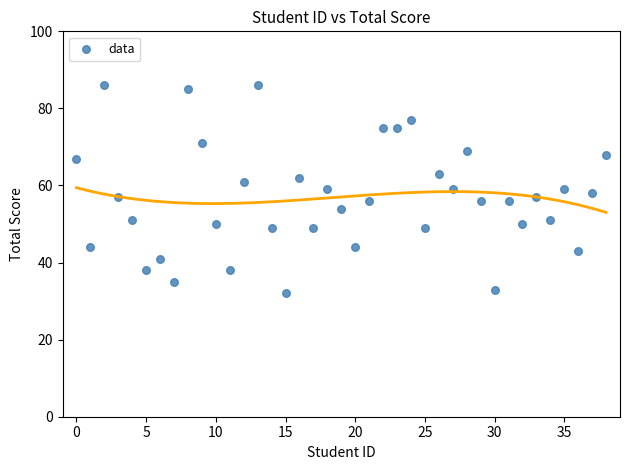

What is the range of Y values (max minus min)?

54